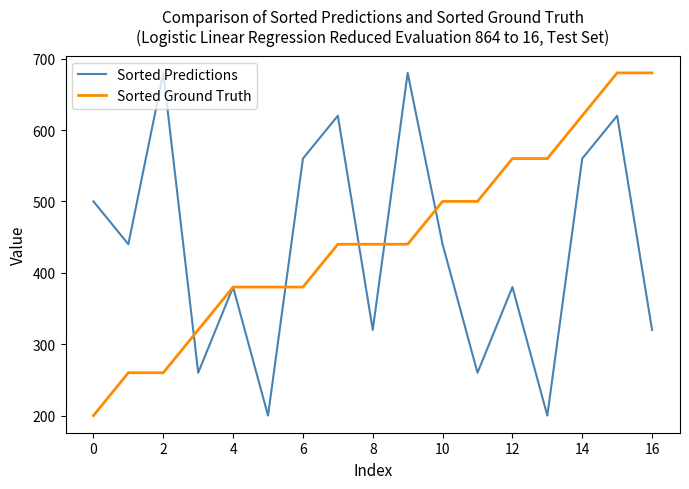

What is the maximum value for Sorted Ground Truth?

680